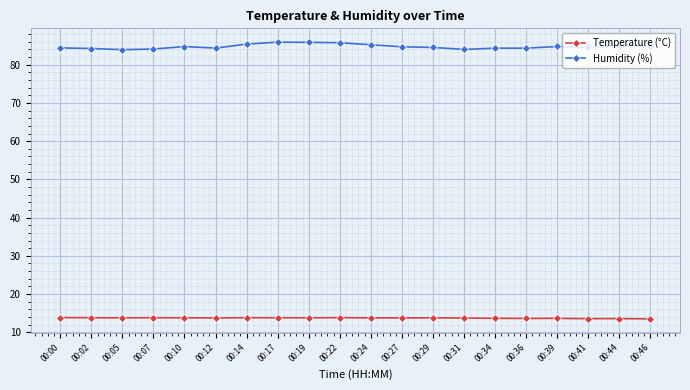

True or false: Temperature (°C) has more than 2 points higher than both neighbors.

True